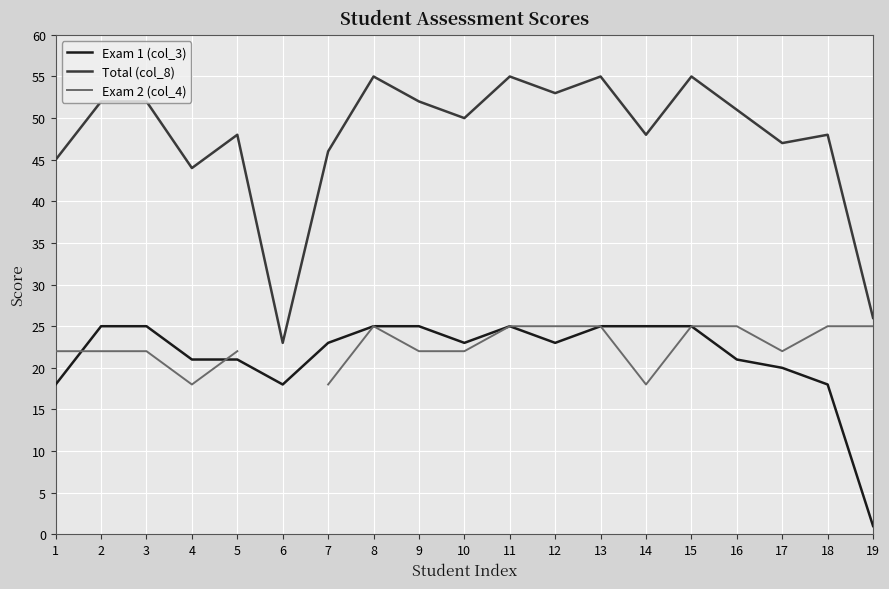

Is the value of Exam 1 (col_3) at 16 greater than the value of Total (col_8) at 2?

No